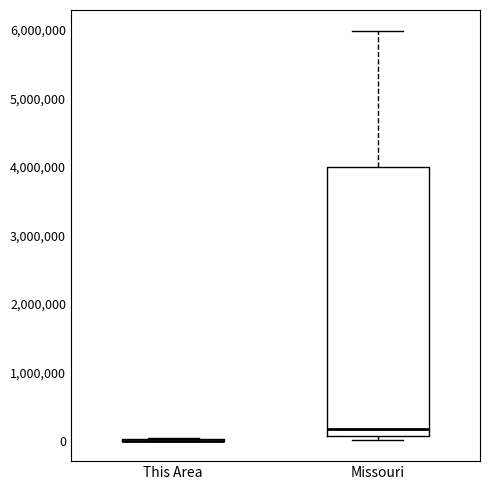

Comparing the boxes themselves (not the whiskers), which one is the tallest?

Missouri